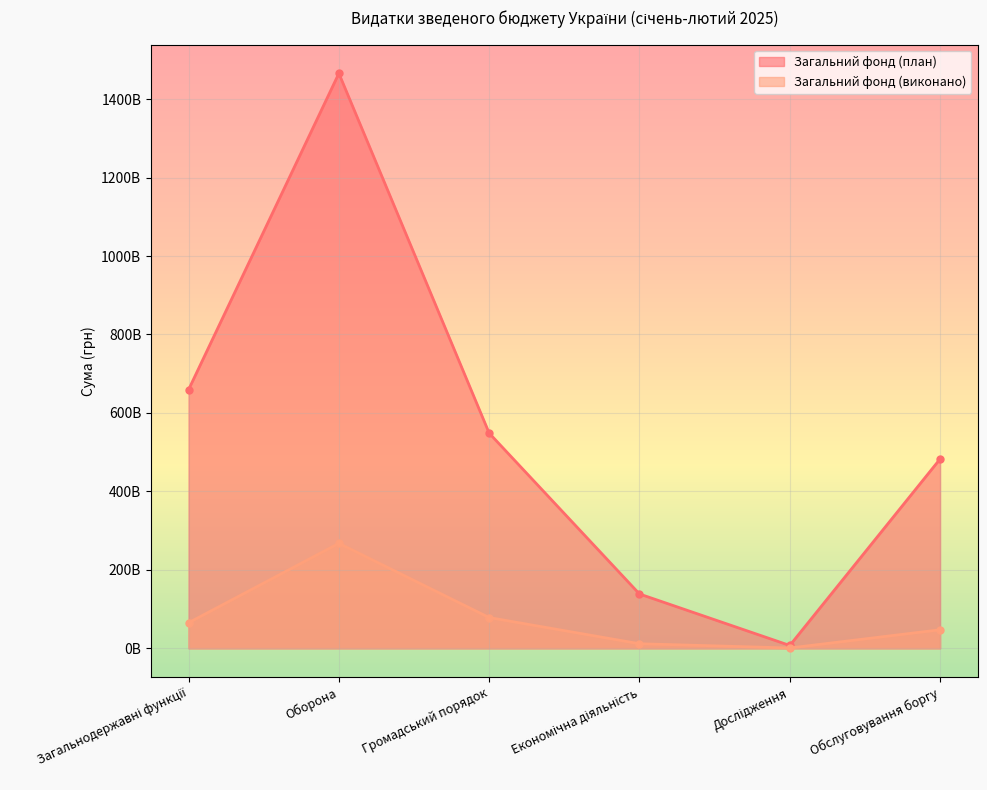

Reading left to right, what are all the values shown in this chart?

Загальний фонд (план): Загальнодержавні функції=659351408278.1	Оборона=1465560552100.0	Громадський порядок=548527035597.0	Економічна діяльність=138542185221.6	Дослідження=7298264700.0	Обслуговування боргу=482635105532.0
Загальний фонд (виконано): Загальнодержавні функції=65215208822.3	Оборона=267614597541.5	Громадський порядок=78414046402.6	Економічна діяльність=11734813860.8	Дослідження=857261887.9	Обслуговування боргу=47295080734.4